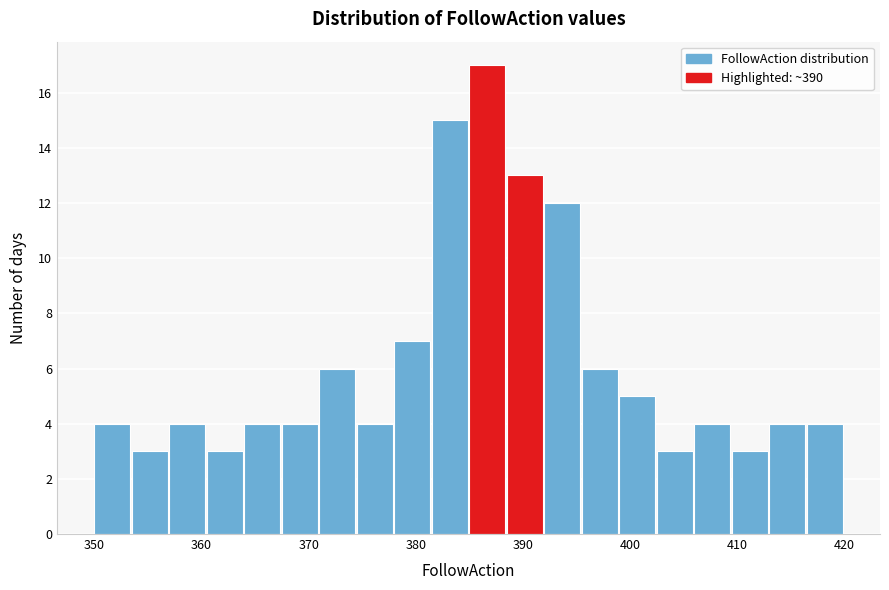

Around what value on the x-axis is the tallest bar? Give the approximate position of its centre, as read against the axis.

387